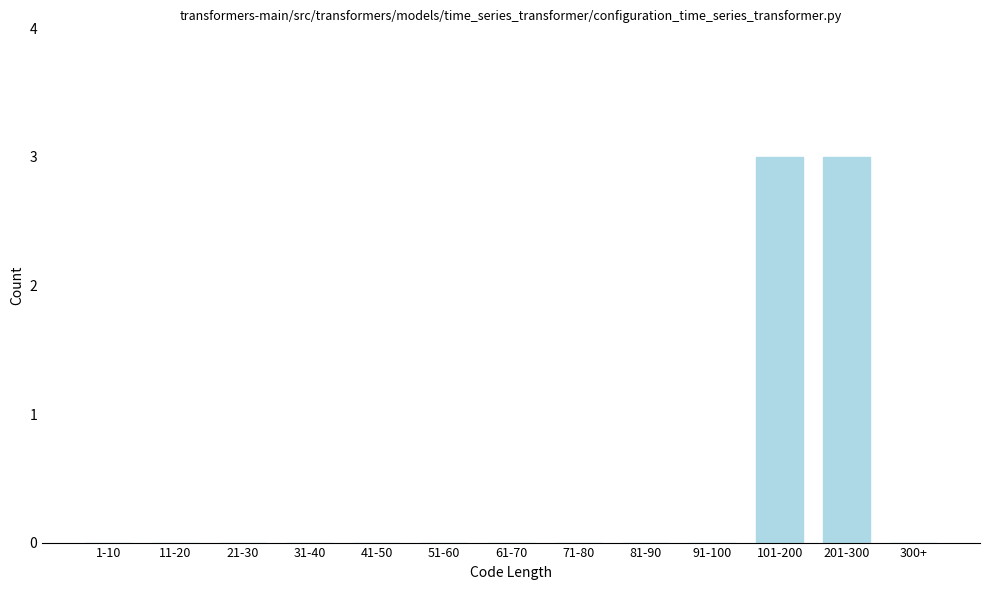

Reading left to right, list all the values displayed in this chart.

1-10=0	11-20=0	21-30=0	31-40=0	41-50=0	51-60=0	61-70=0	71-80=0	81-90=0	91-100=0	101-200=3	201-300=3	300+=0